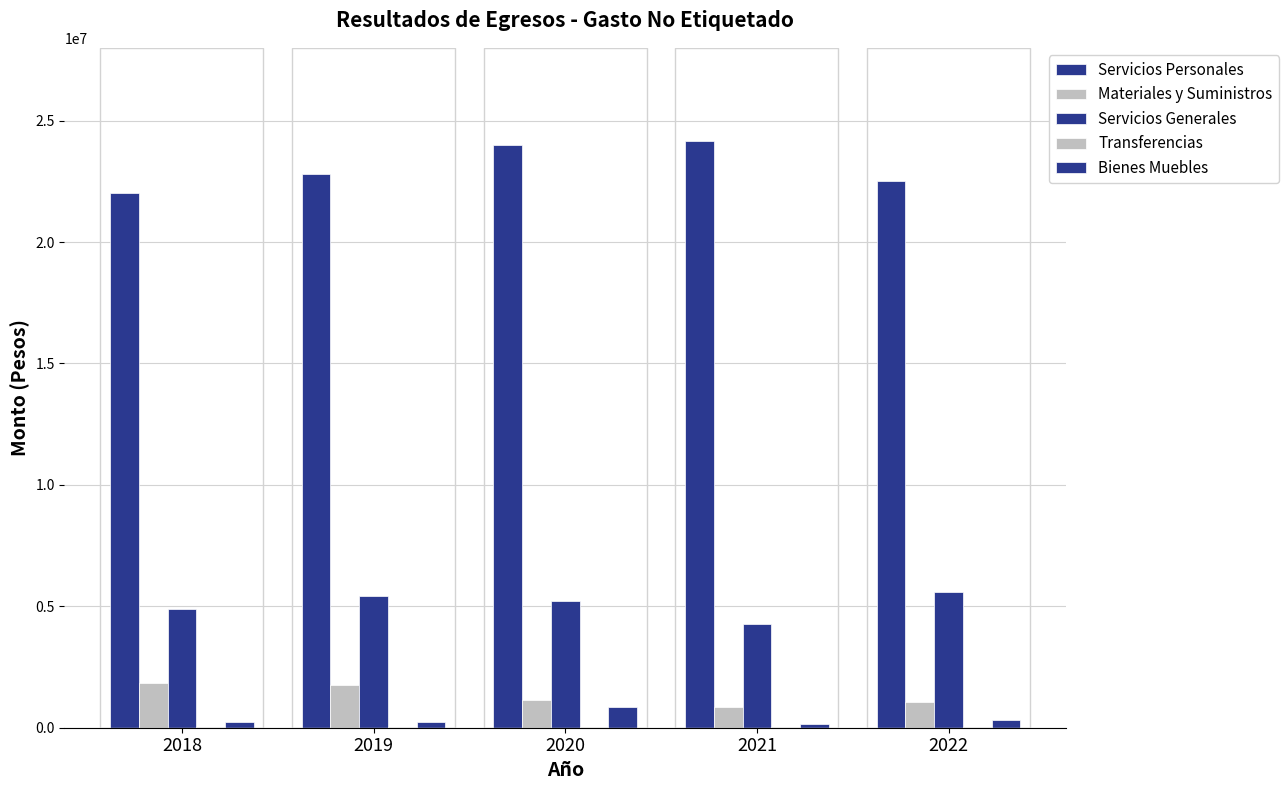

How many values in the Servicios Generales series exceed 5214789?

3